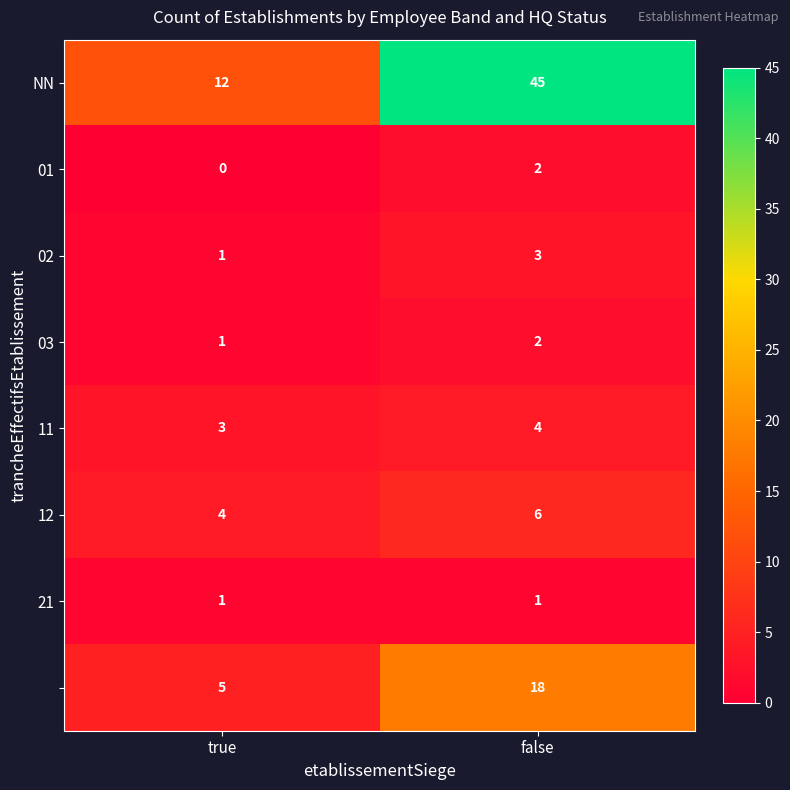

Which category has the lowest value across all series?

true